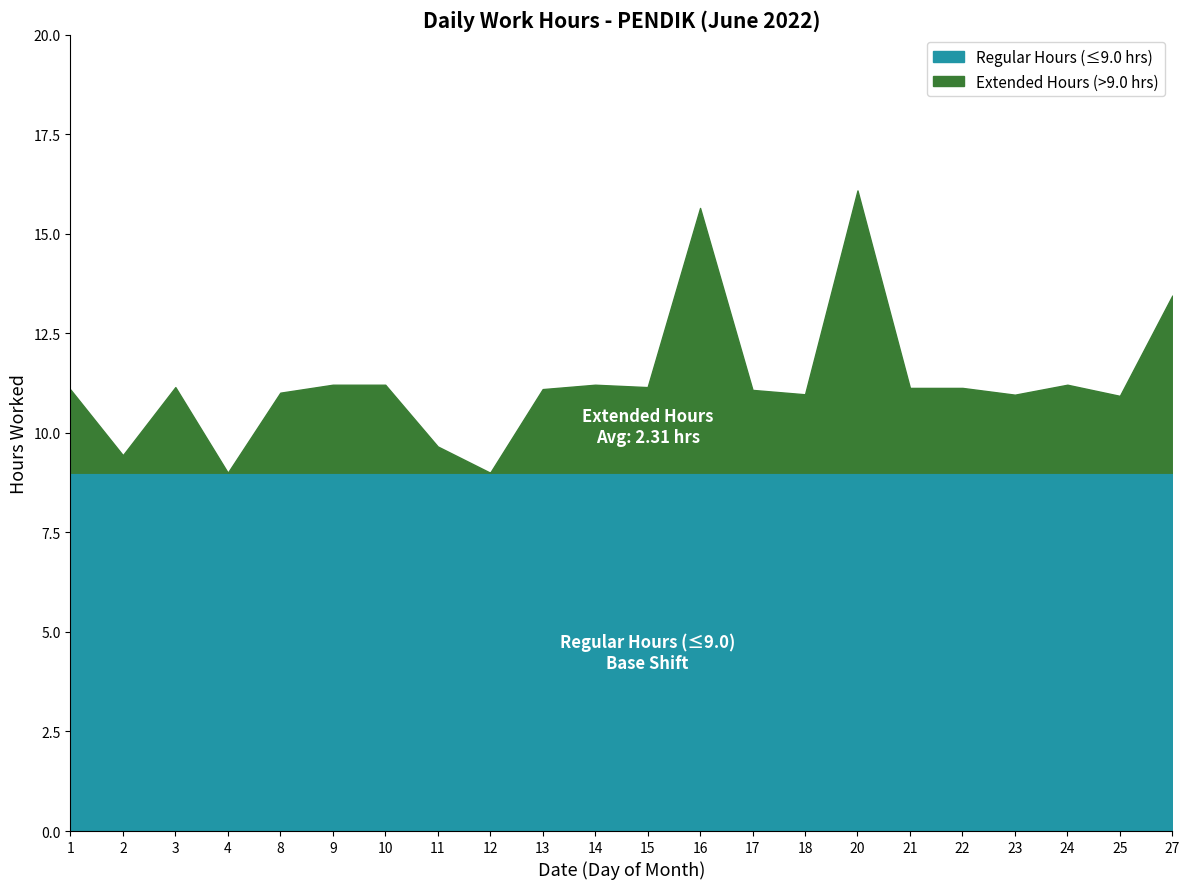

Reading left to right, list all the values displayed in this chart.

1=11.1	2=9.4	3=11.2	4=8.8	8=11.0	9=11.2	10=11.2	11=9.7	12=8.9	13=11.1	14=11.2	15=11.2	16=15.7	17=11.1	18=11.0	20=16.1	21=11.1	22=11.1	23=11.0	24=11.2	25=10.9	27=13.4